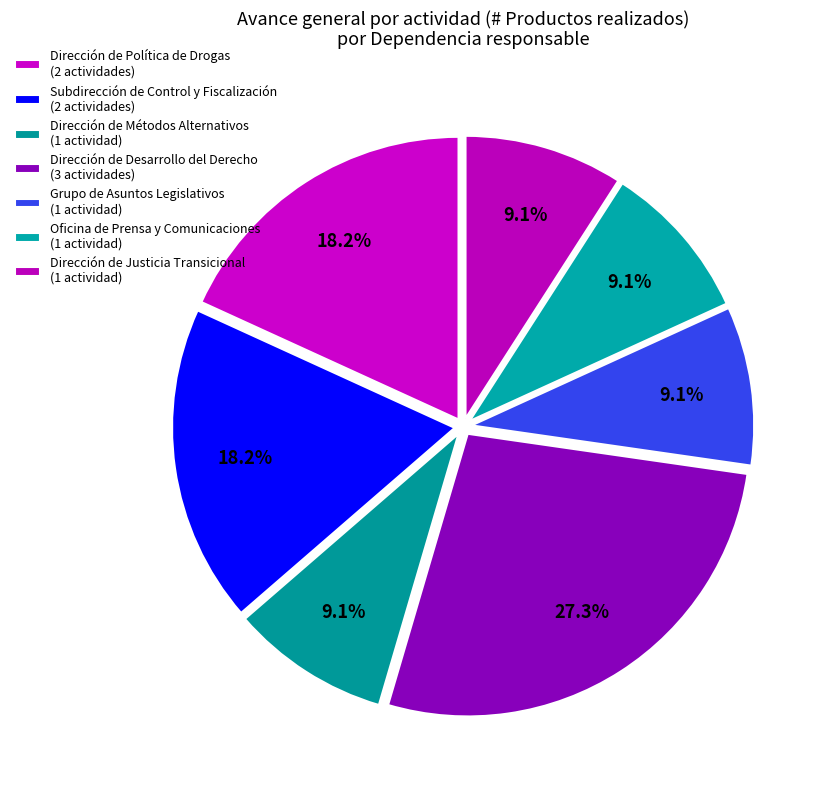

How many slices are in this pie chart?

7